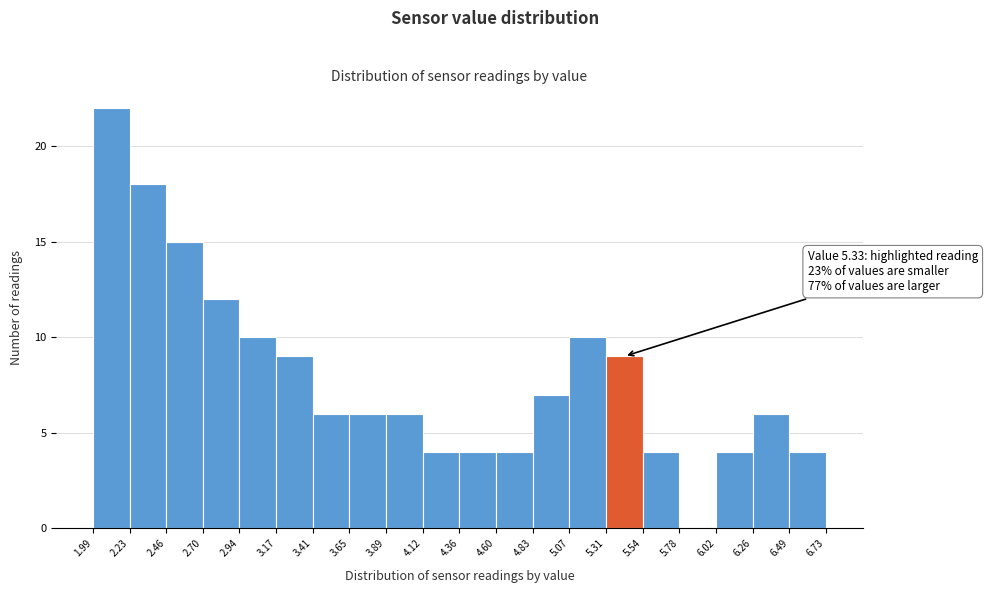

Over which range of the x-axis is the bar tallest?

1.99 to 2.23